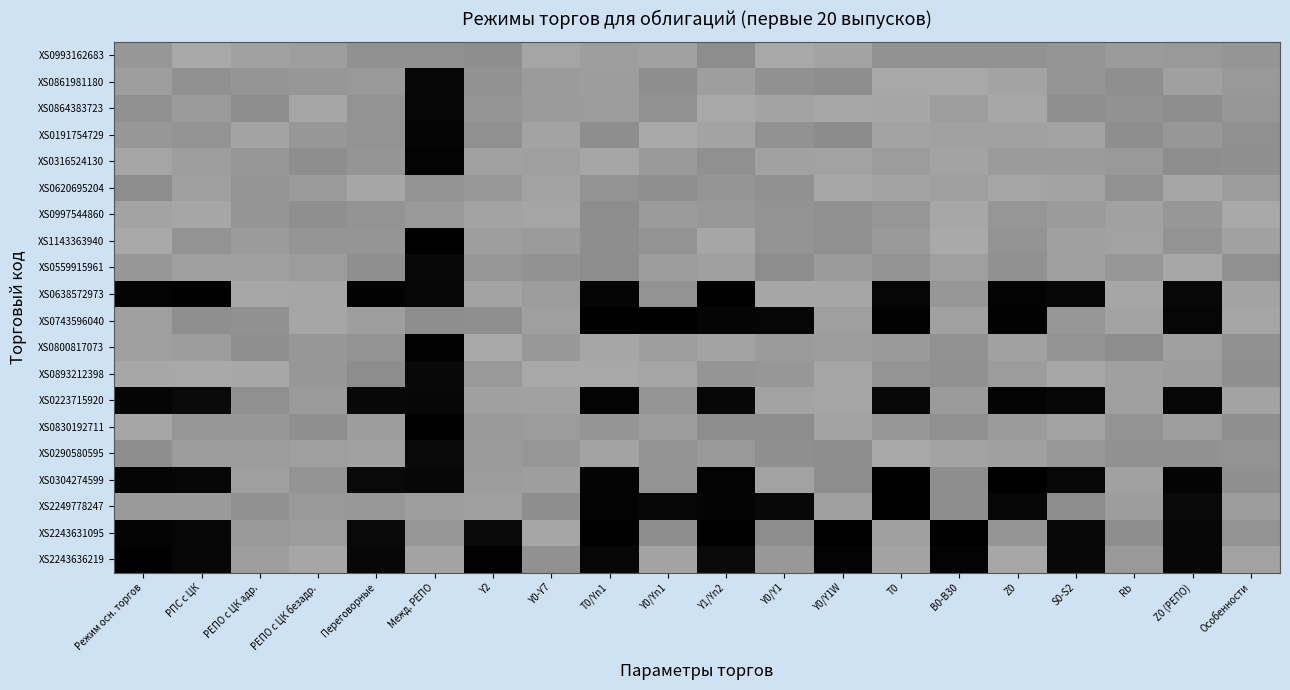

At which category does the chart reach its minimum across all series?

T0/Yn1